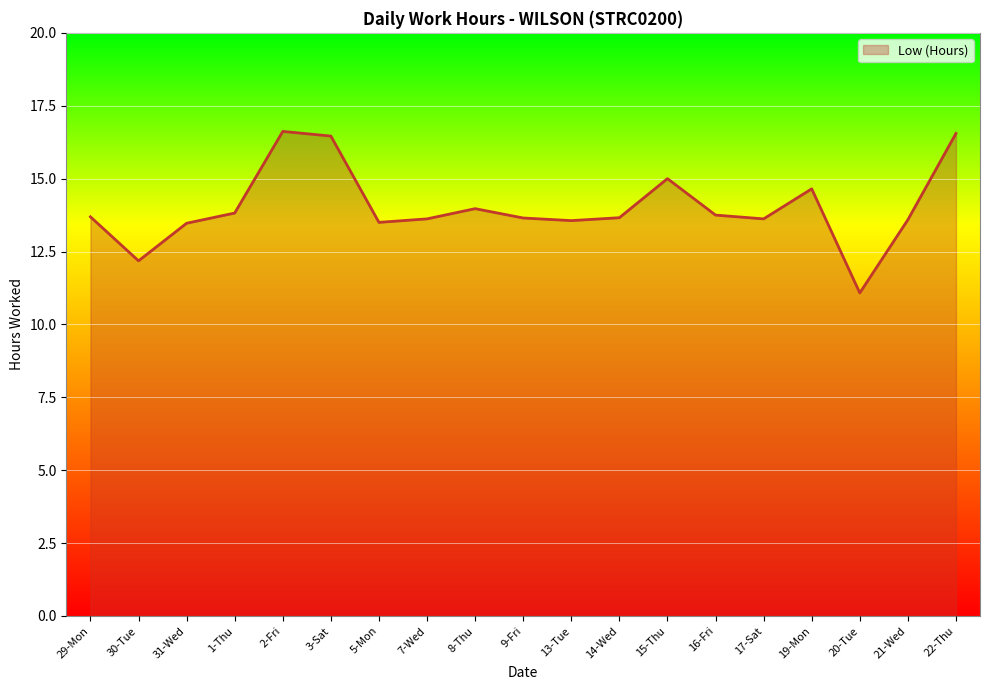

What is the difference between the maximum and minimum values?

5.5